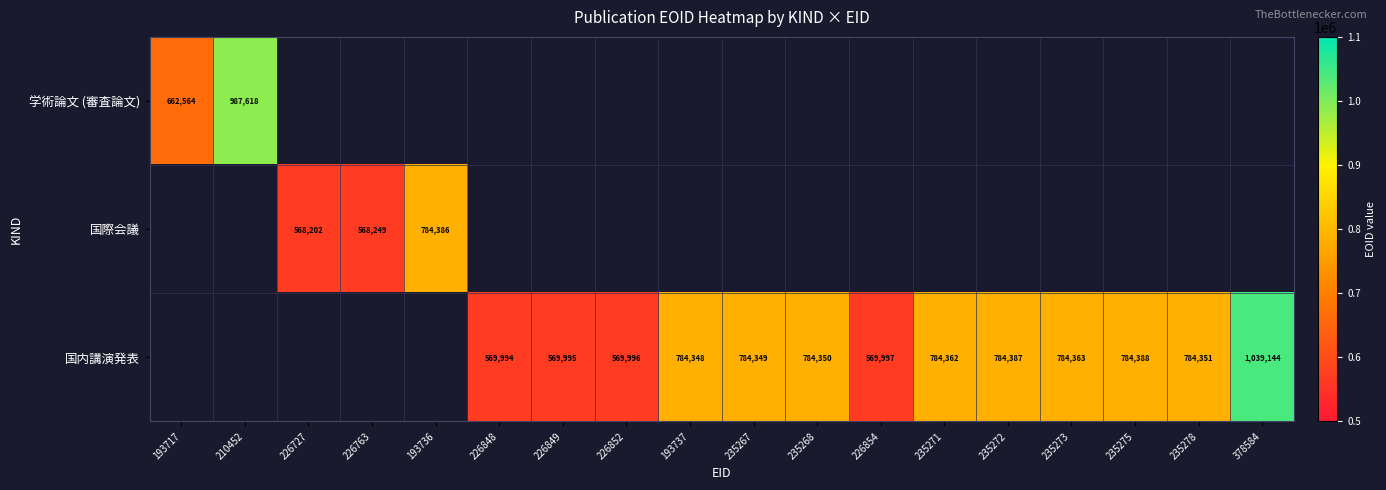

True or false: 国際会議 has a value of 961488.9 at 226727.

False